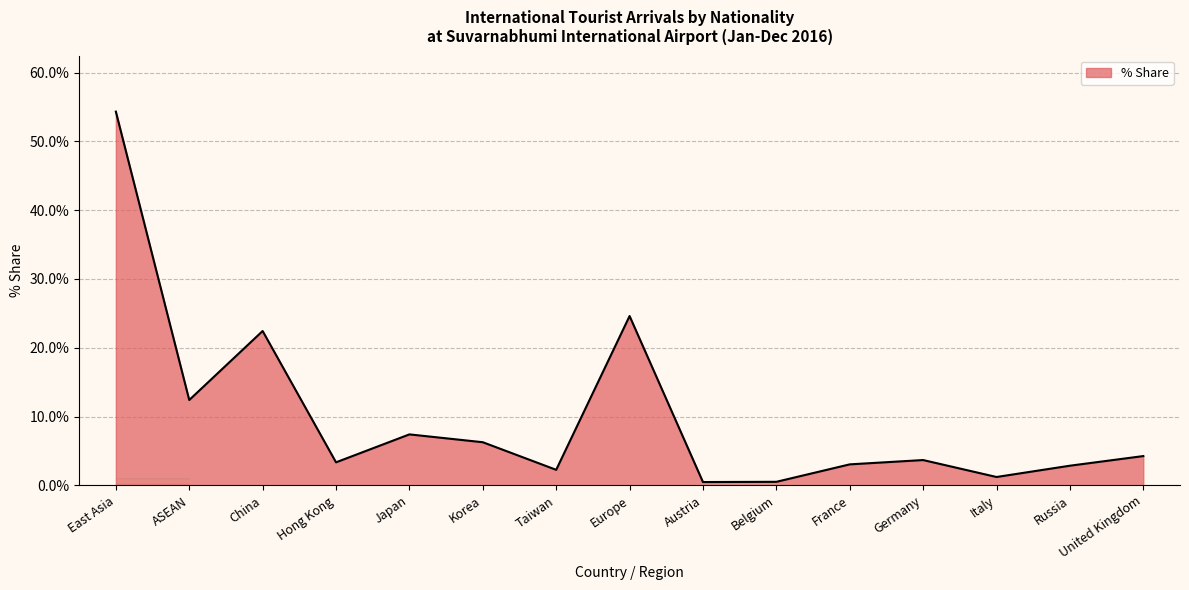

What is the difference between the second highest and minimum values?

24.1